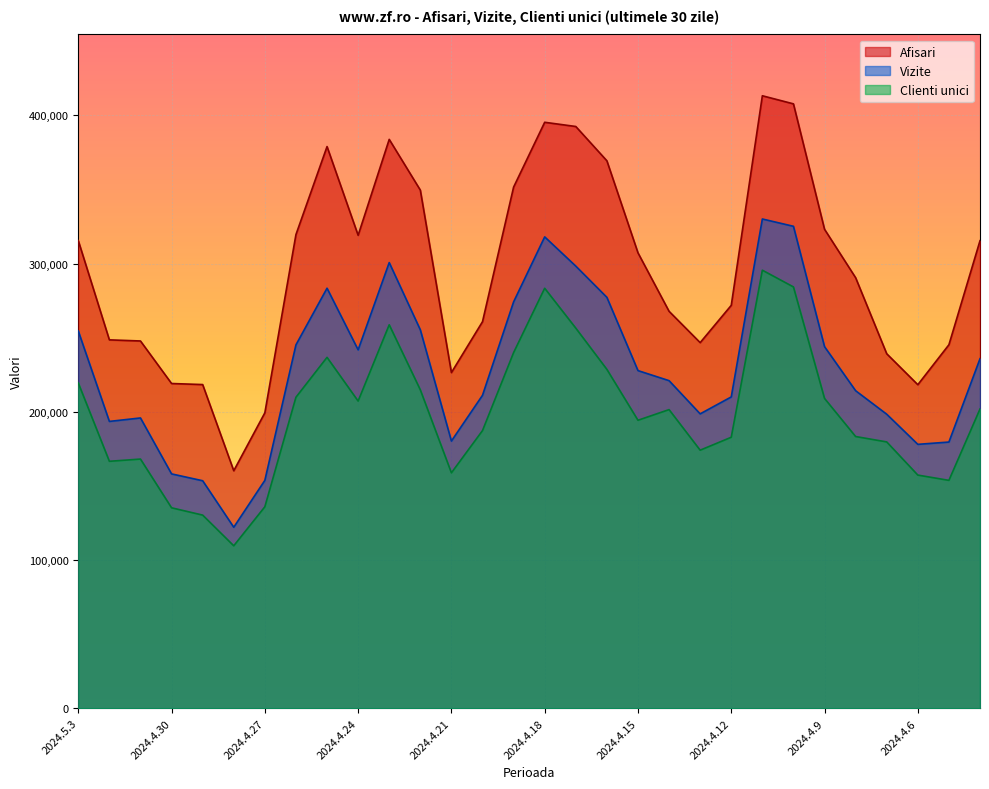

What is the label of the 18th point from the left?

2024.4.16